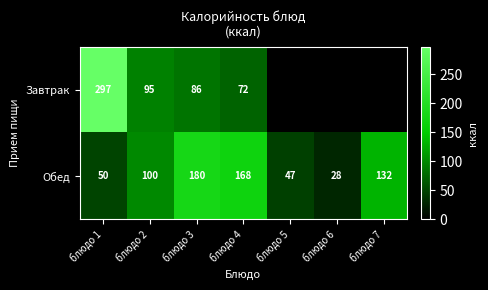

Rank the series by their average value, from highest to lowest.

Завтрак, Обед